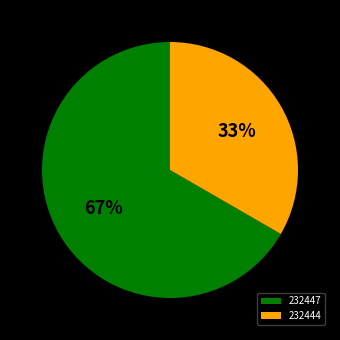

Does any single category account for the majority?

Yes